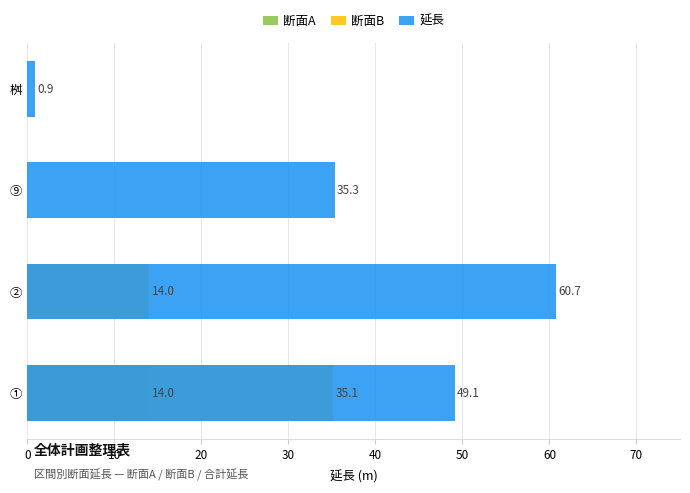

Which series changed the most between ⑨ and 桝?

延長